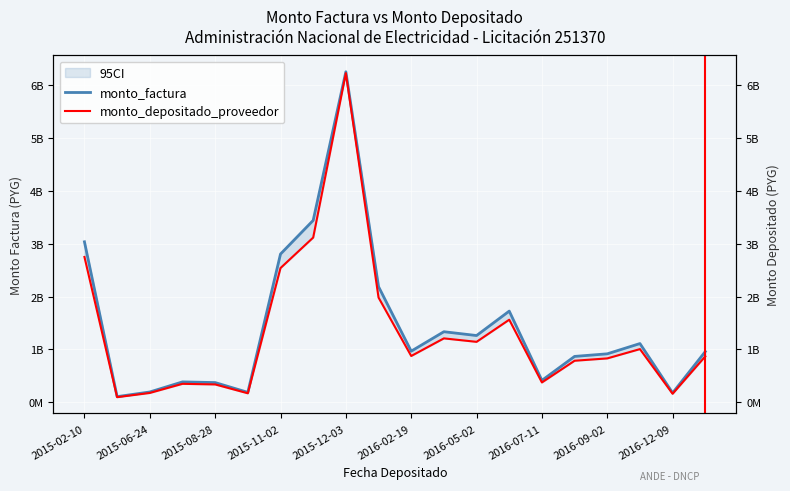

True or false: monto_depositado_proveedor and monto_factura intersect in this chart.

False